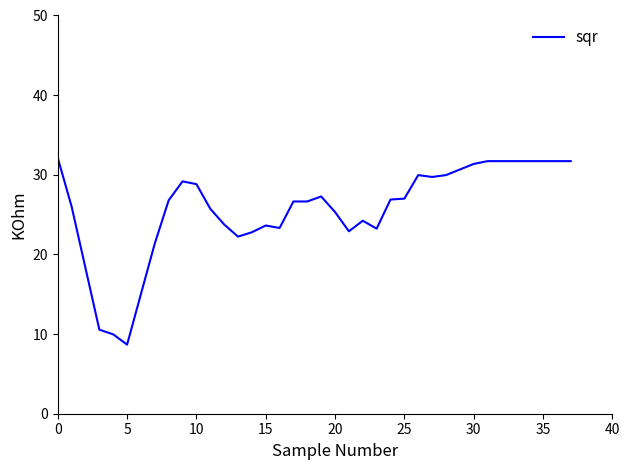

How many lines are shown in the chart?

1